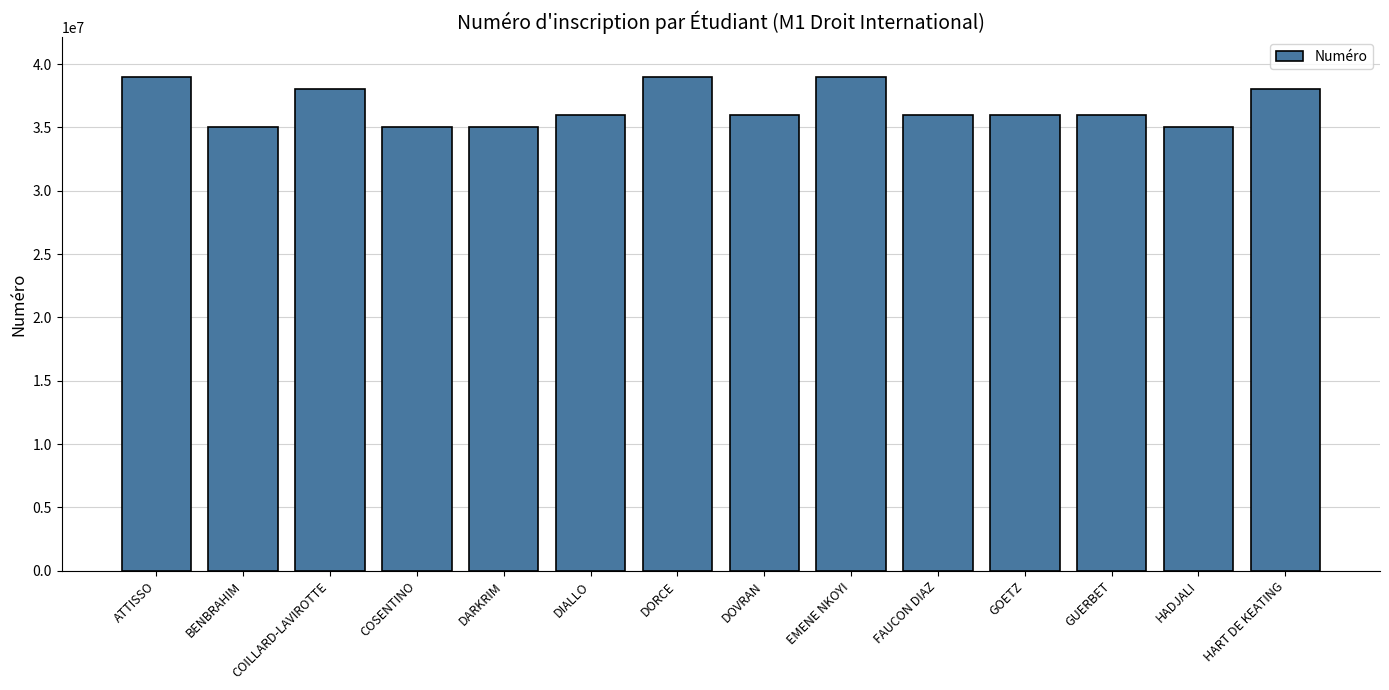

Count the number of data series in this chart.

1